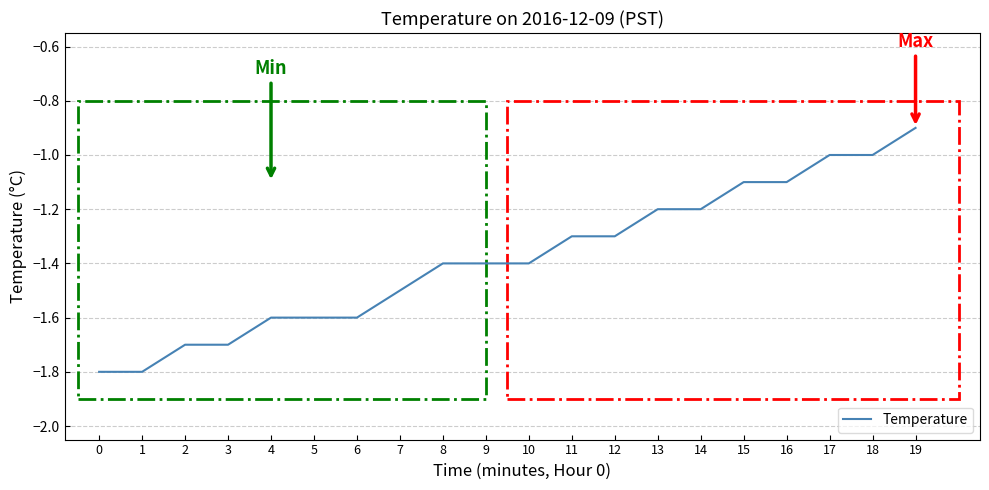

The chart shows a value of -1.5 at 15. True or false?

False